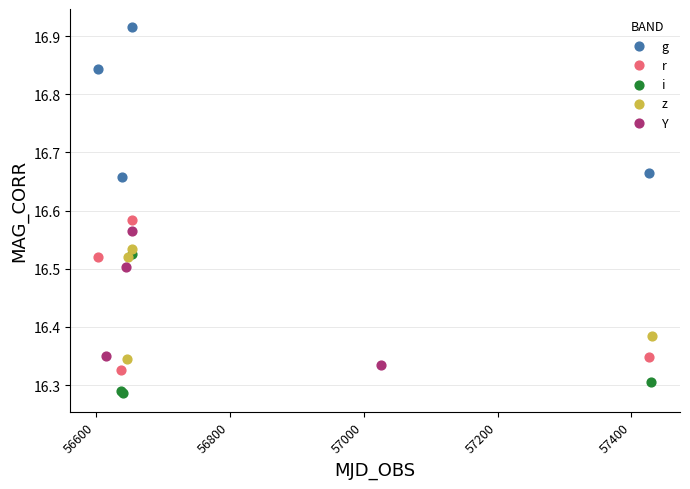

Which series reaches the minimum Y coordinate?

i